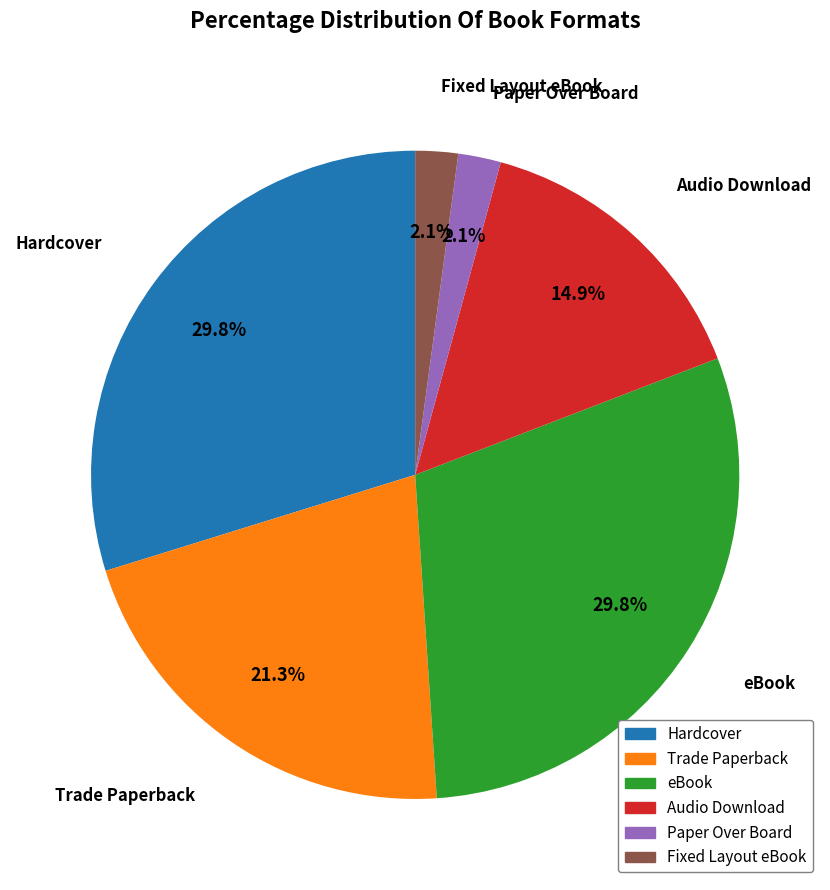

What is the ratio of the value at Hardcover to the value at Audio Download?

2.0